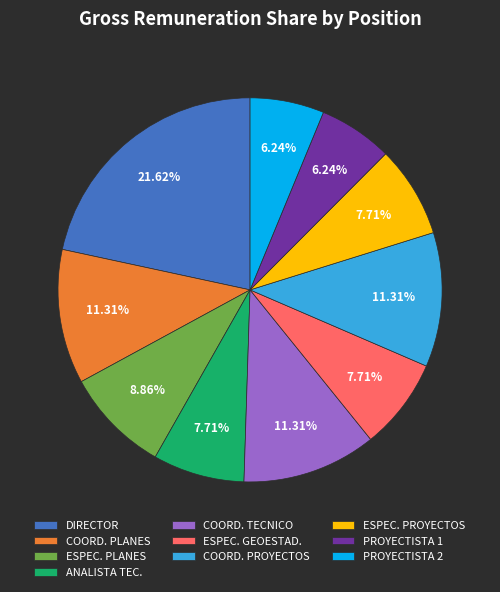

Approximately how many times larger is the value at PROYECTISTA 2 compared to ESPEC. PROYECTOS?

0.8